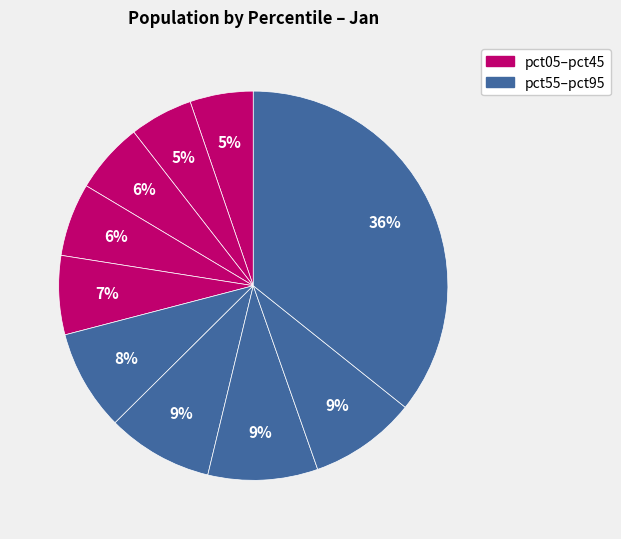

Which slice is the largest?

pct95